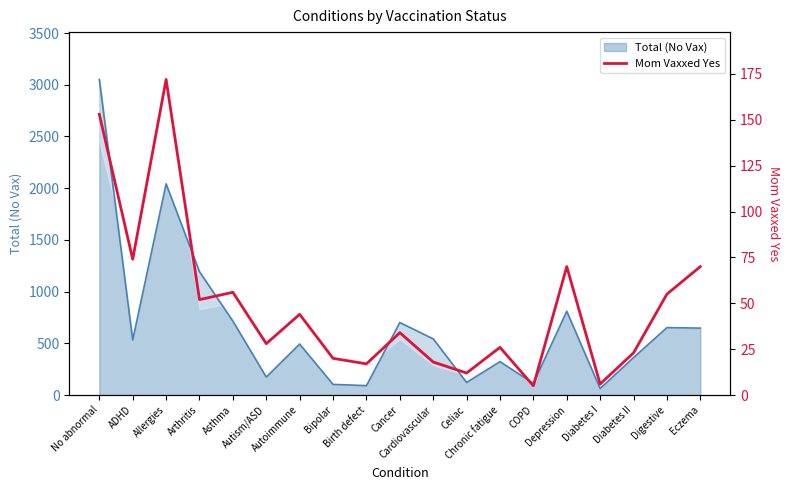

How many lines are shown in the chart?

1